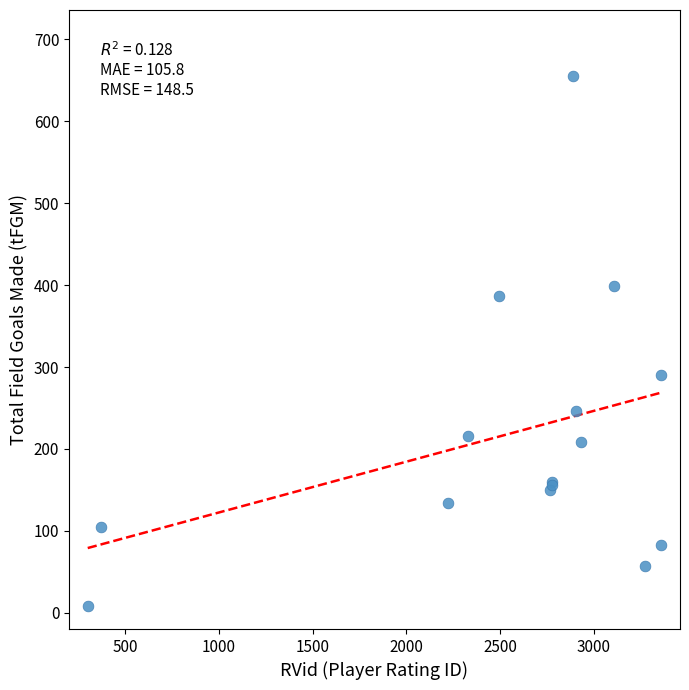

What Y value in the scatter plot is closest to 332?

290